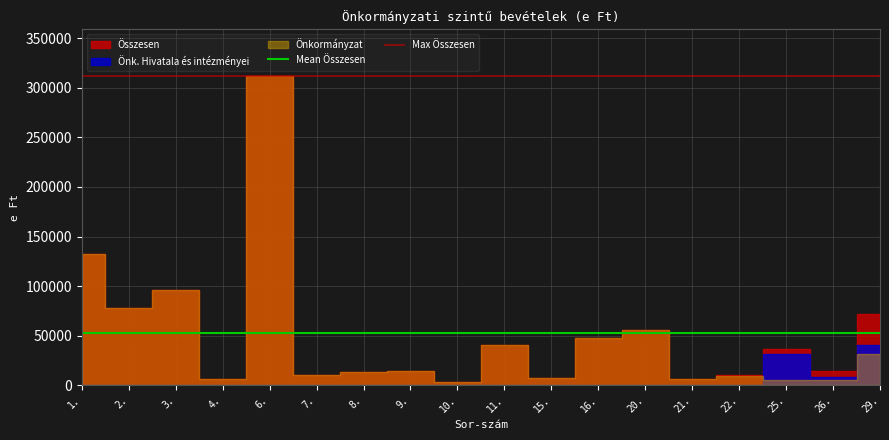

What is the sum of all Max Összesen values?

624466.0